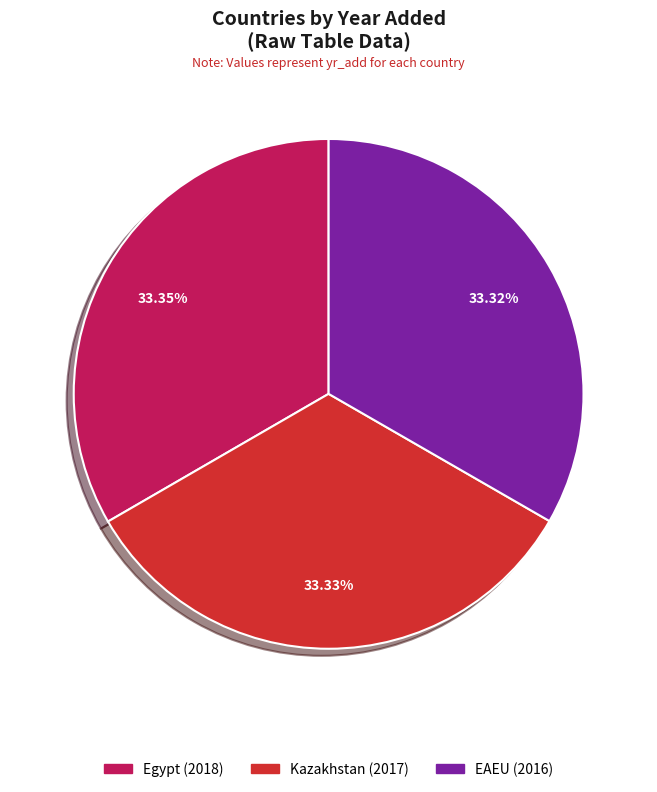

To the nearest percent, what portion does Egypt represent?

33%